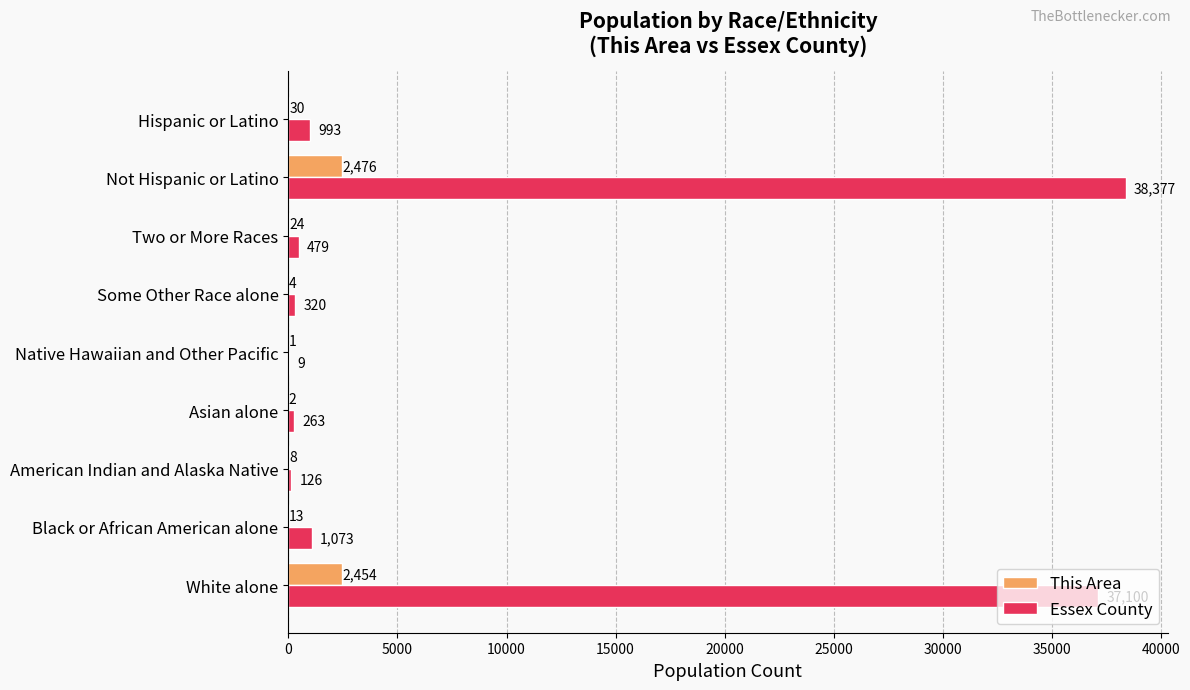

The value of Essex County at Hispanic or Latino is 993. True or false?

True